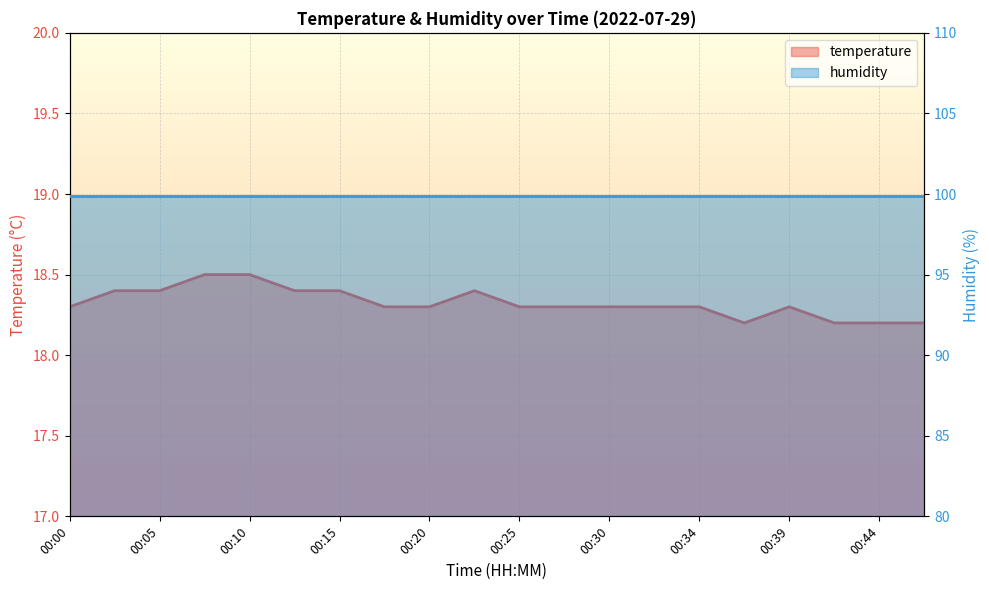

The chart shows a value of 18.3 at 00:20. True or false?

True